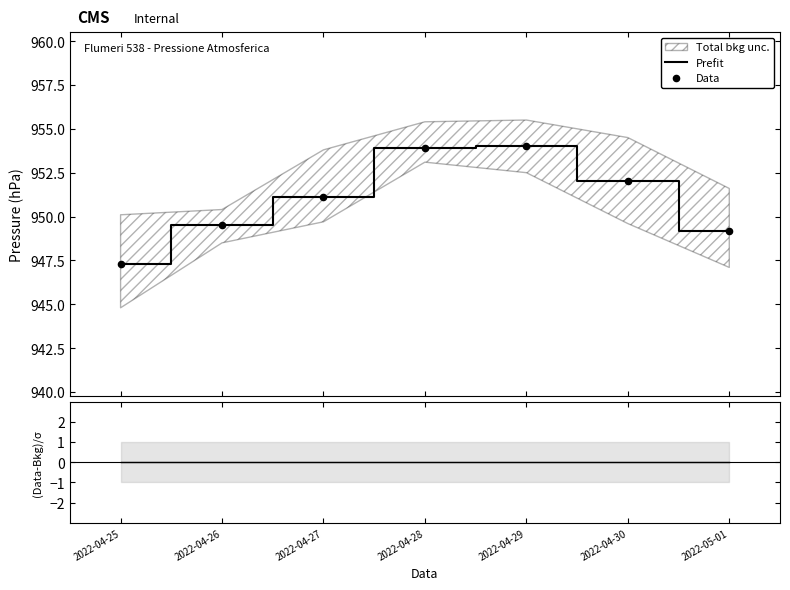

At which category is the sum across all series the highest?

2022-04-29